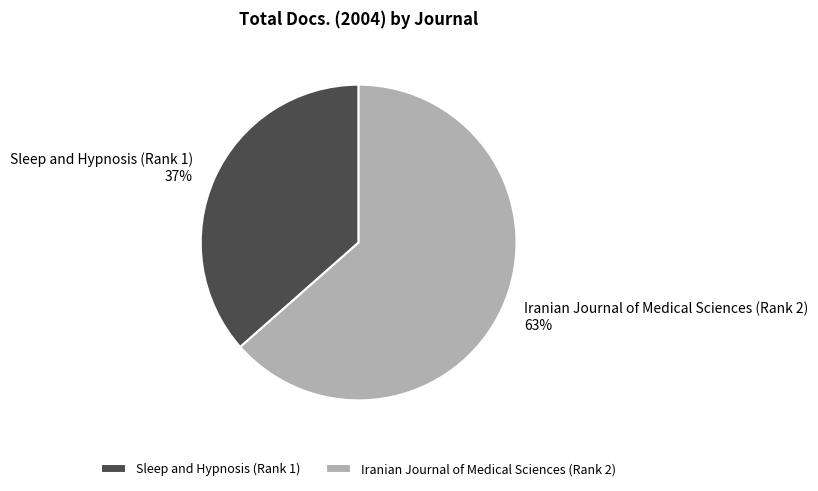

To the nearest percent, what percentage of the pie is Sleep and Hypnosis (Rank 1)?

37%